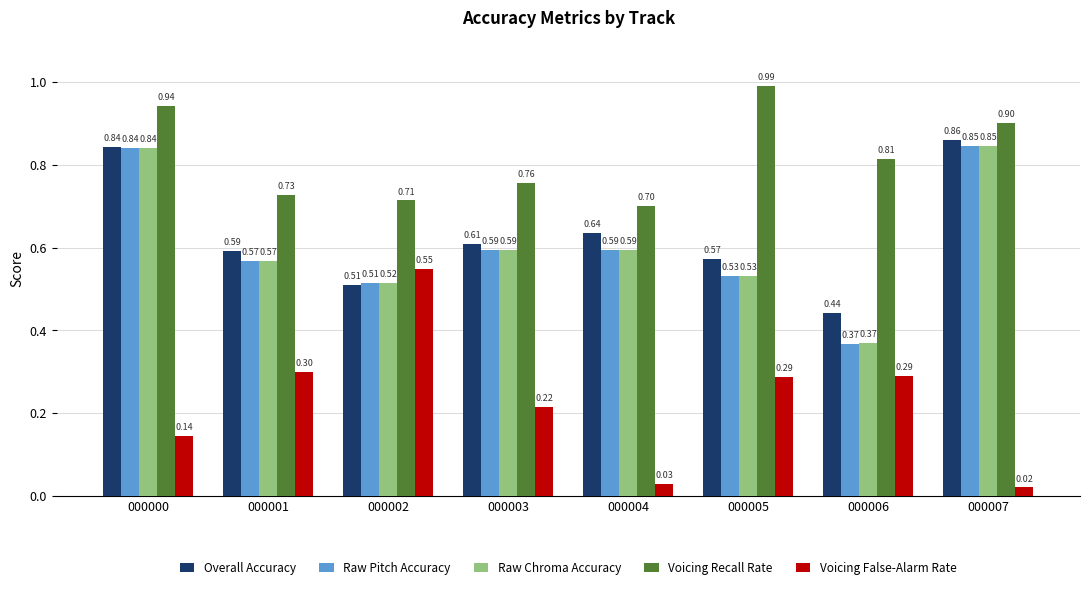

How many categories are shown in the chart?

8